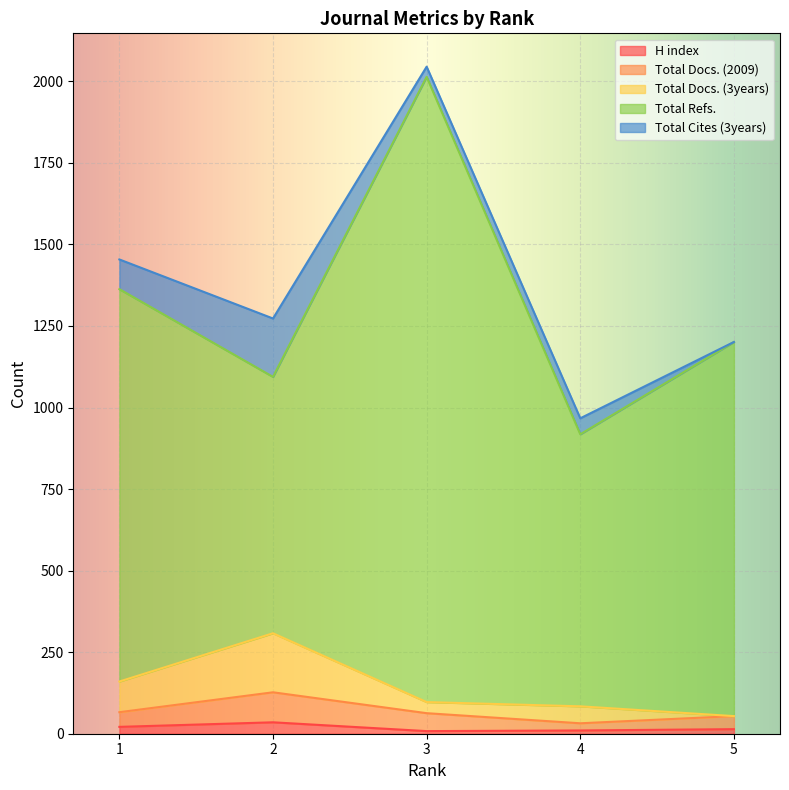

Does the chart display data point markers on the line(s)?

No